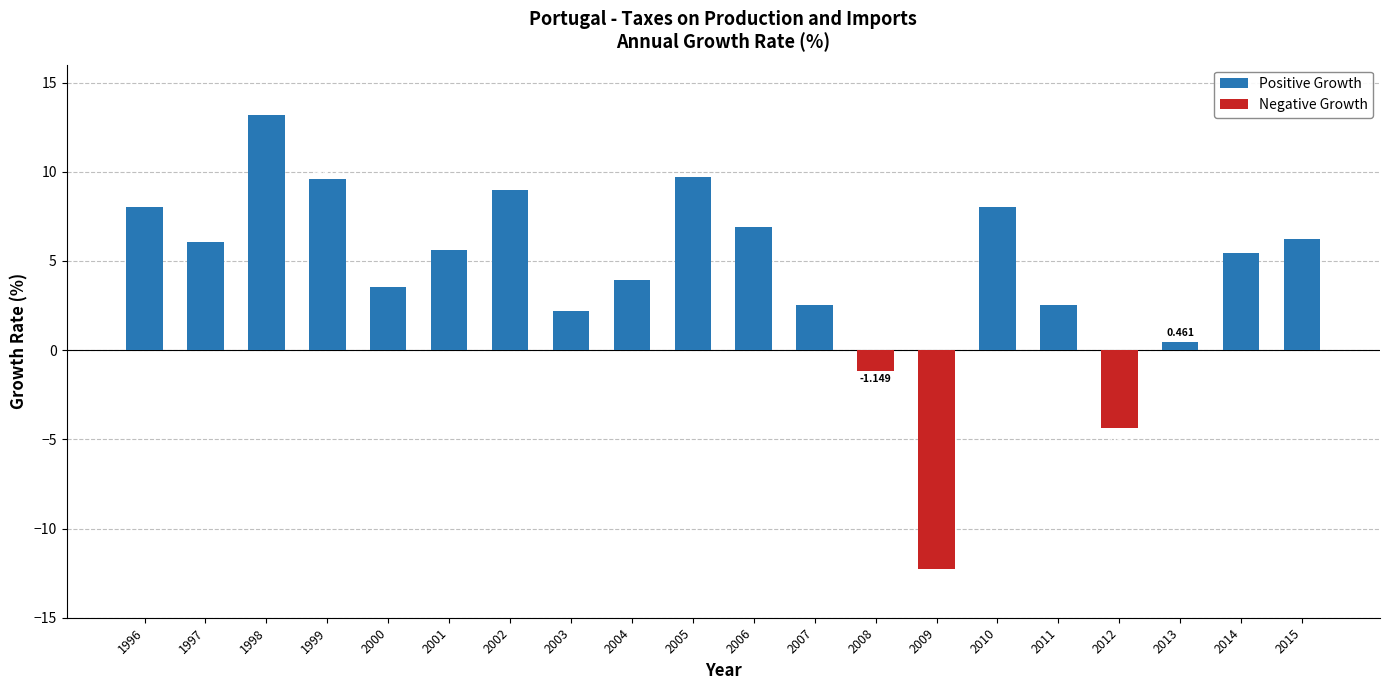

At which category does the chart reach its minimum across all series?

2009